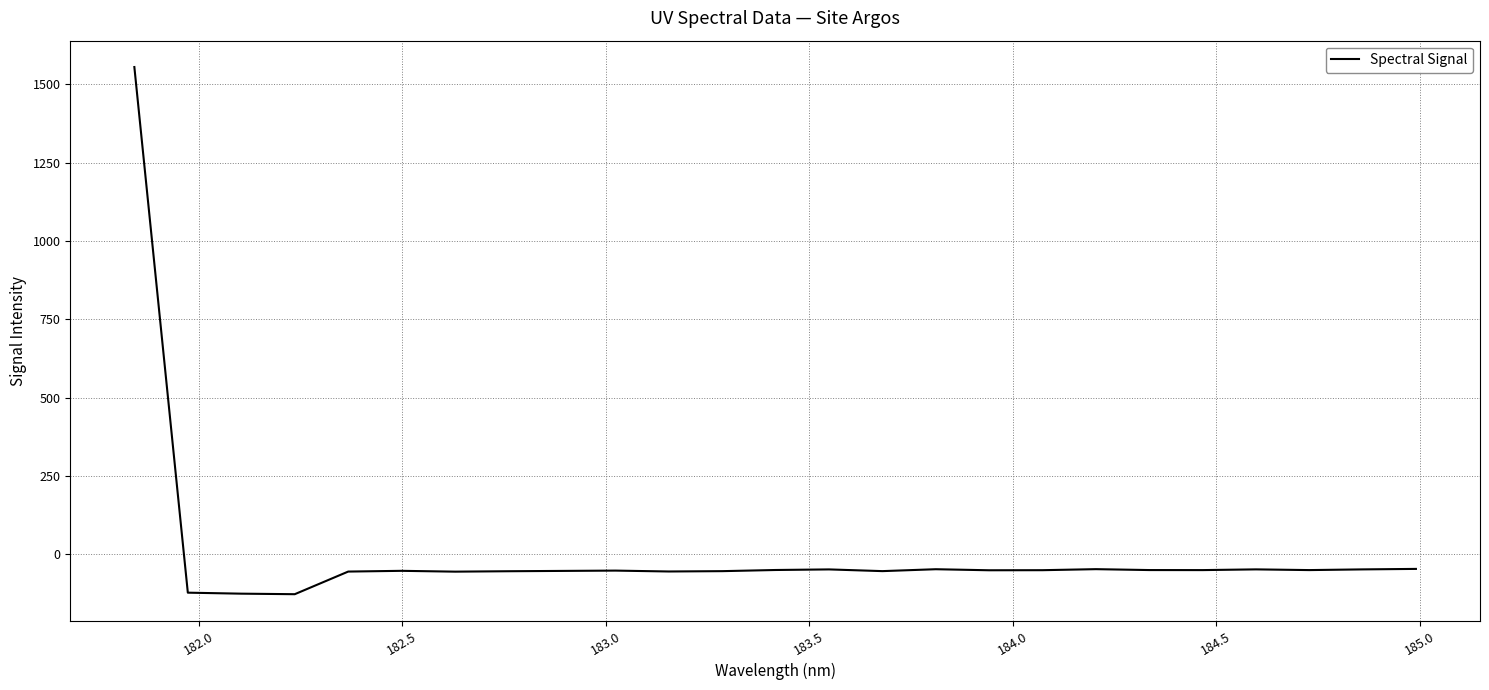

What is the greatest value displayed?

1555.6